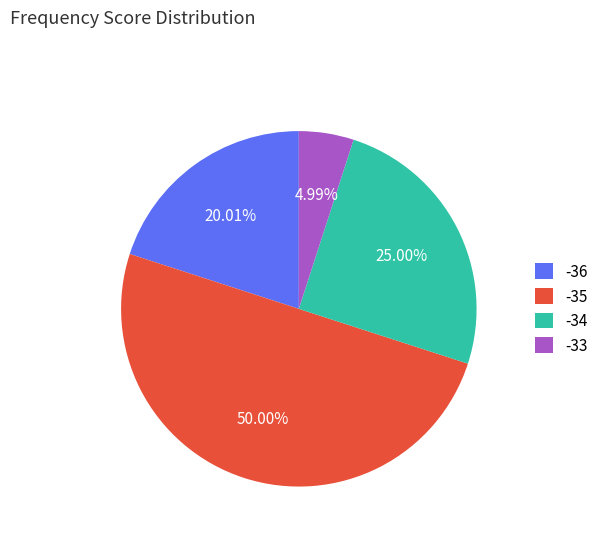

What is the largest slice in the pie chart?

-35